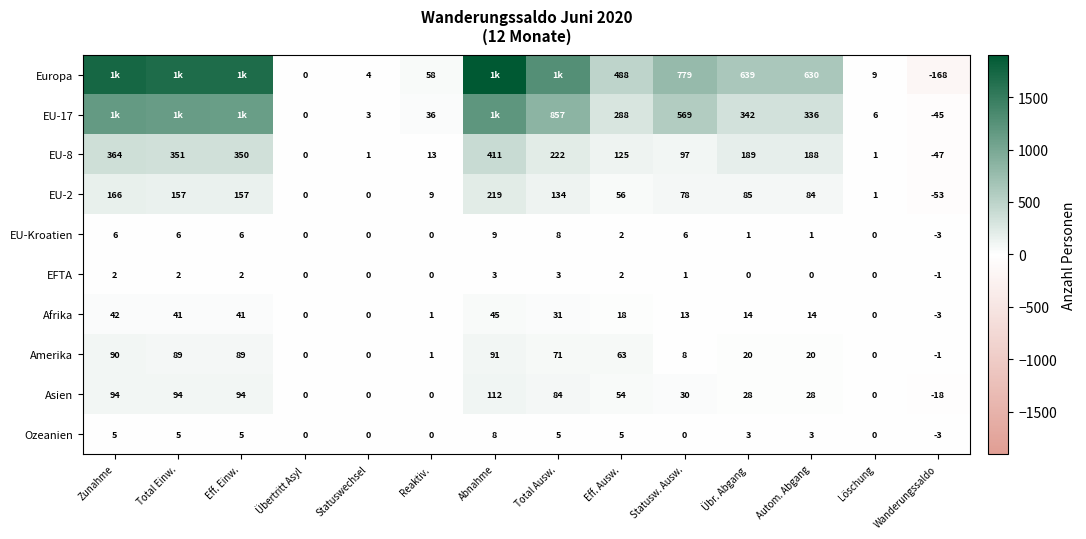

What is the total value across all series at Löschung?

17